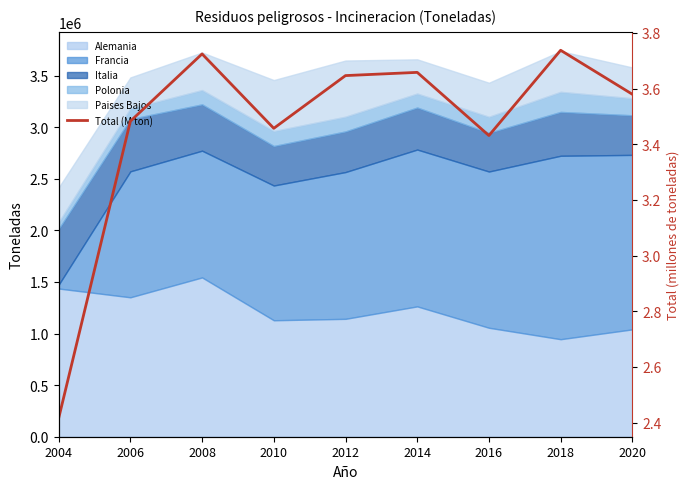

The chart shows a value of 5.3 at 2010. True or false?

False